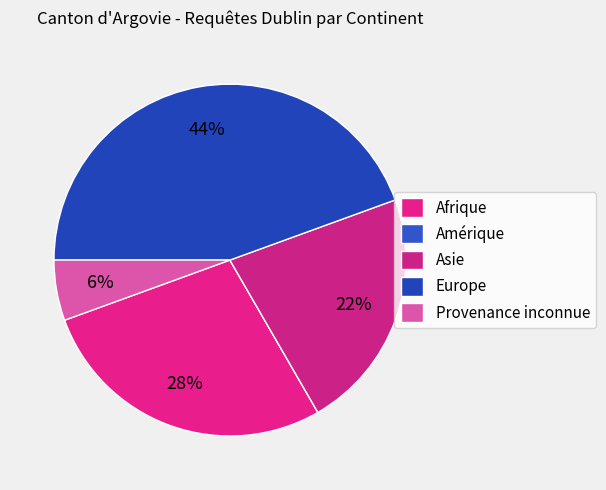

To the nearest percent, what is the combined percentage of Afrique and Asie?

50%